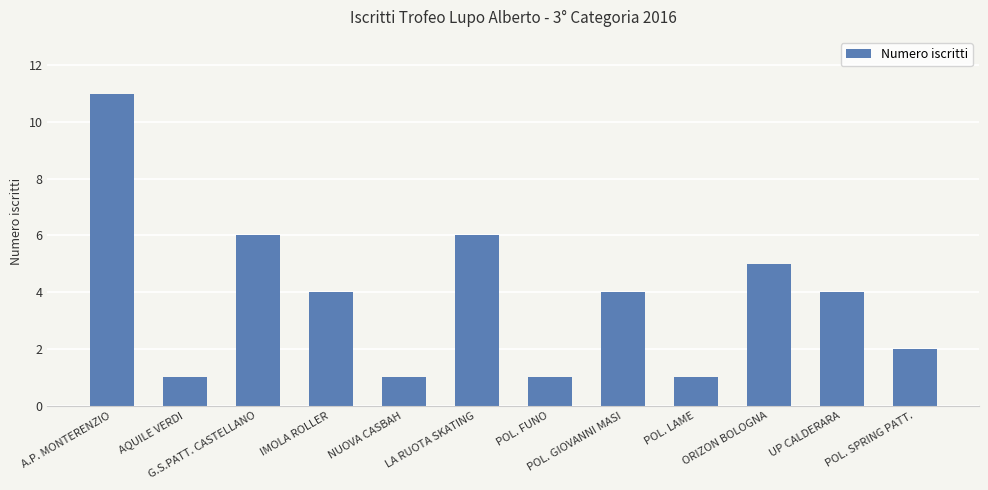

What is the change in value from NUOVA CASBAH to UP CALDERARA?

+3